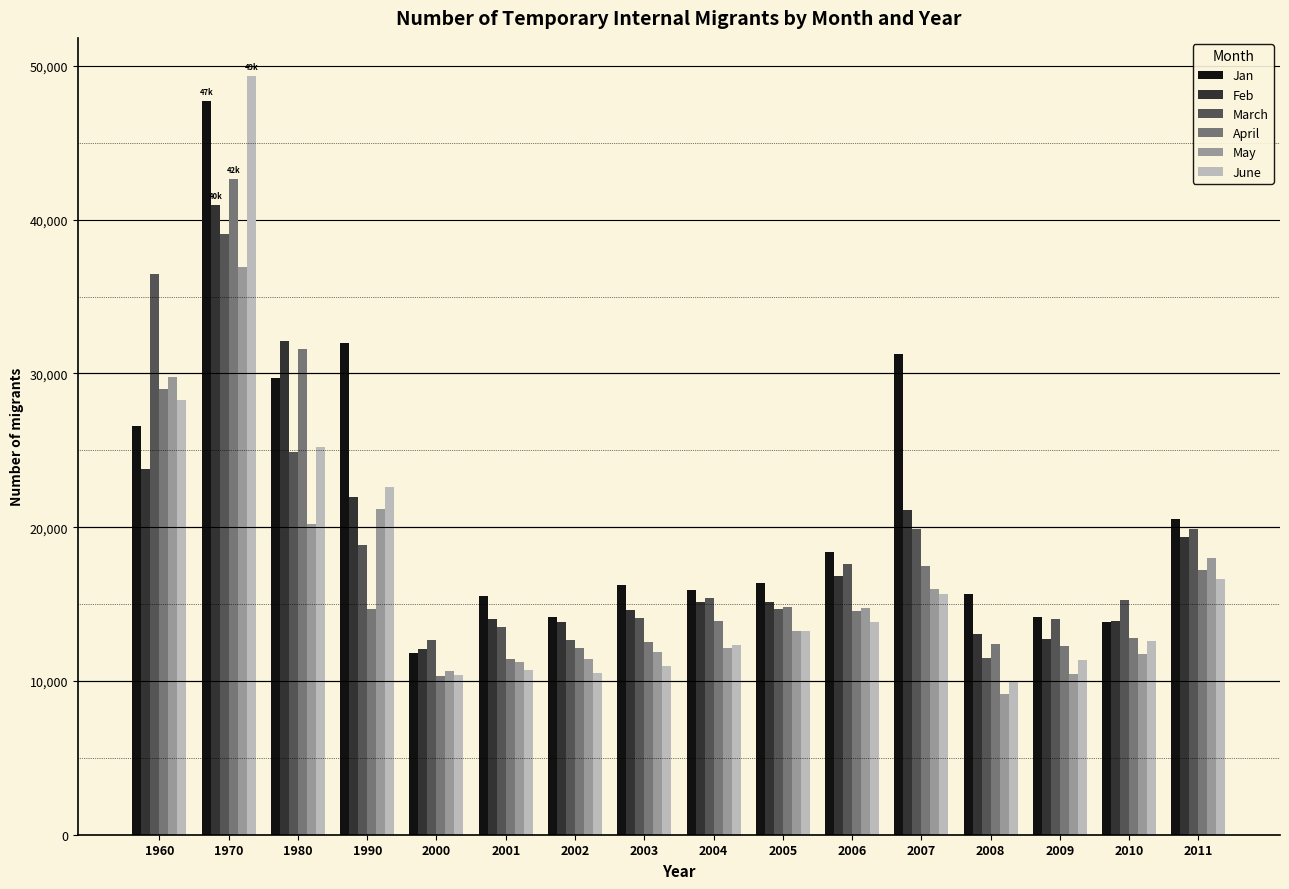

Rank the series by their maximum value, from highest to lowest.

June, Jan, April, Feb, March, May